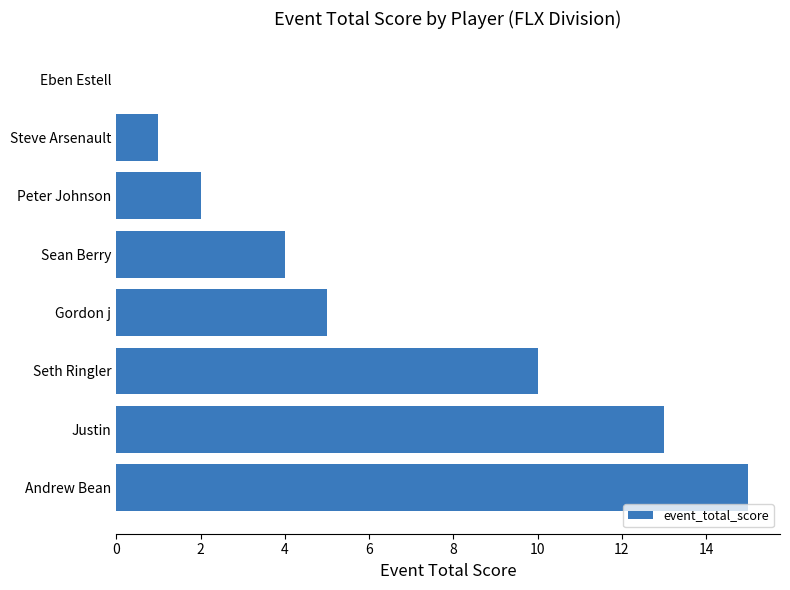

Which has a higher value, Steve Arsenault or Seth Ringler?

Seth Ringler